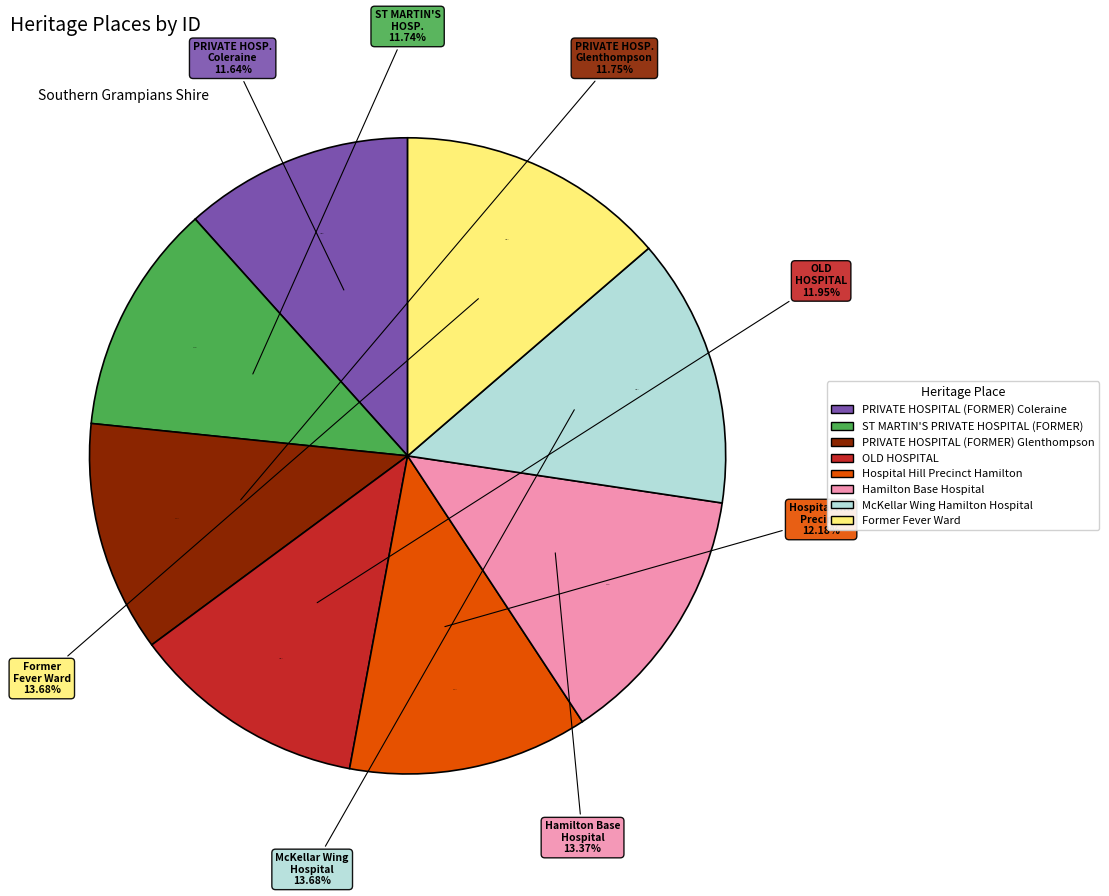

What portion of the pie excludes OLD HOSPITAL?

88.0%